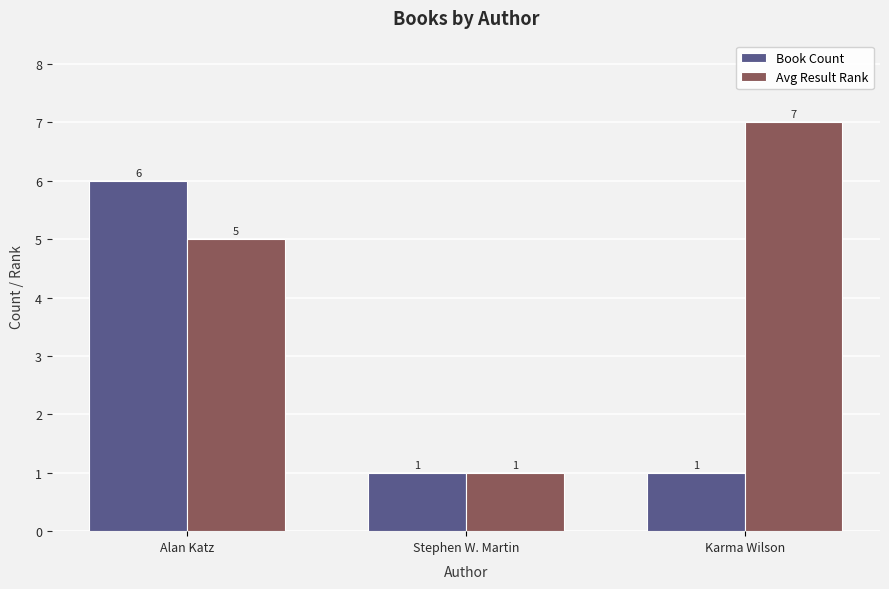

What is the total value across all series at Karma Wilson?

8